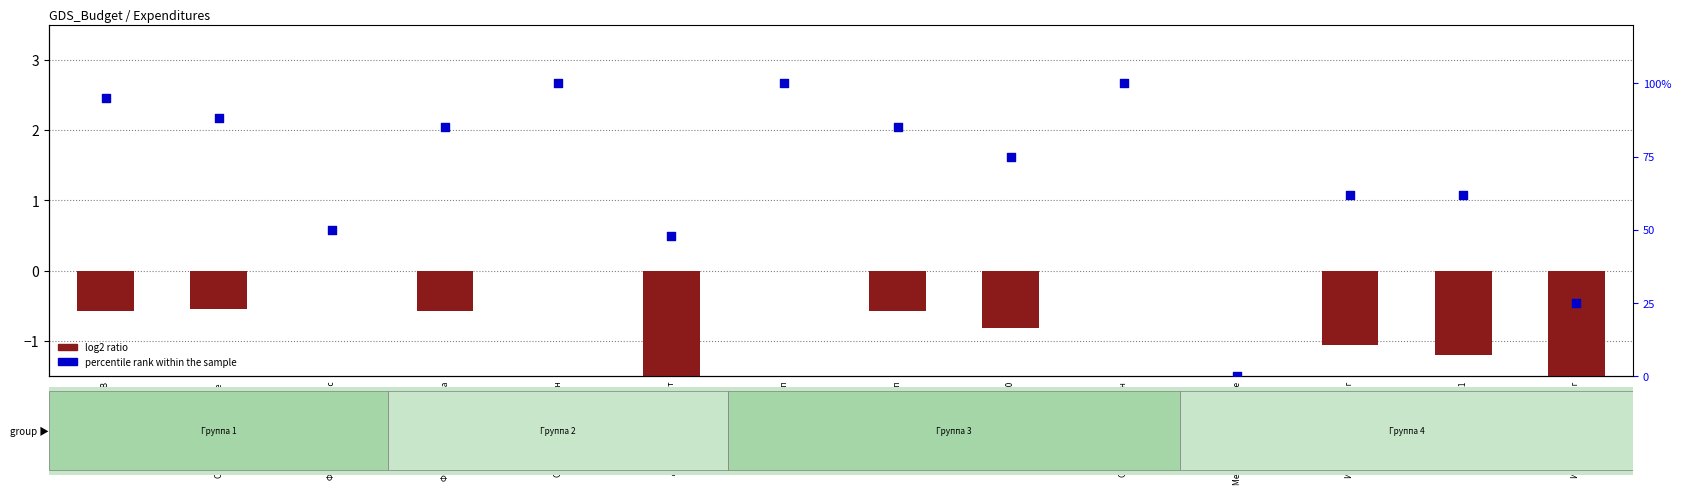

Which series contains the lowest Y value?

log2 ratio